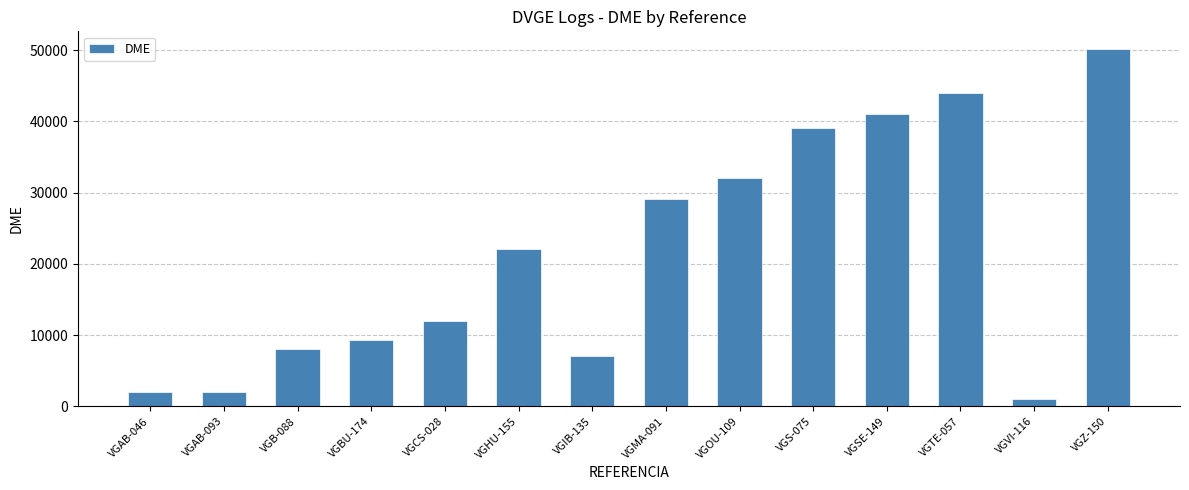

Which category has the lowest value across all series?

VGVI-116